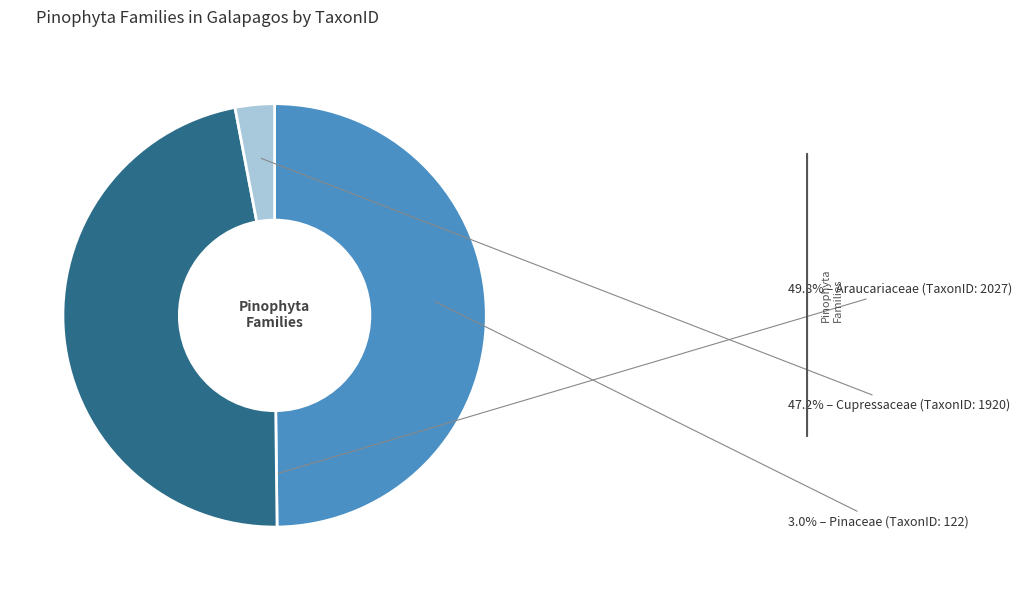

Rank the categories by value from highest to lowest.

Araucariaceae, Cupressaceae, Pinaceae